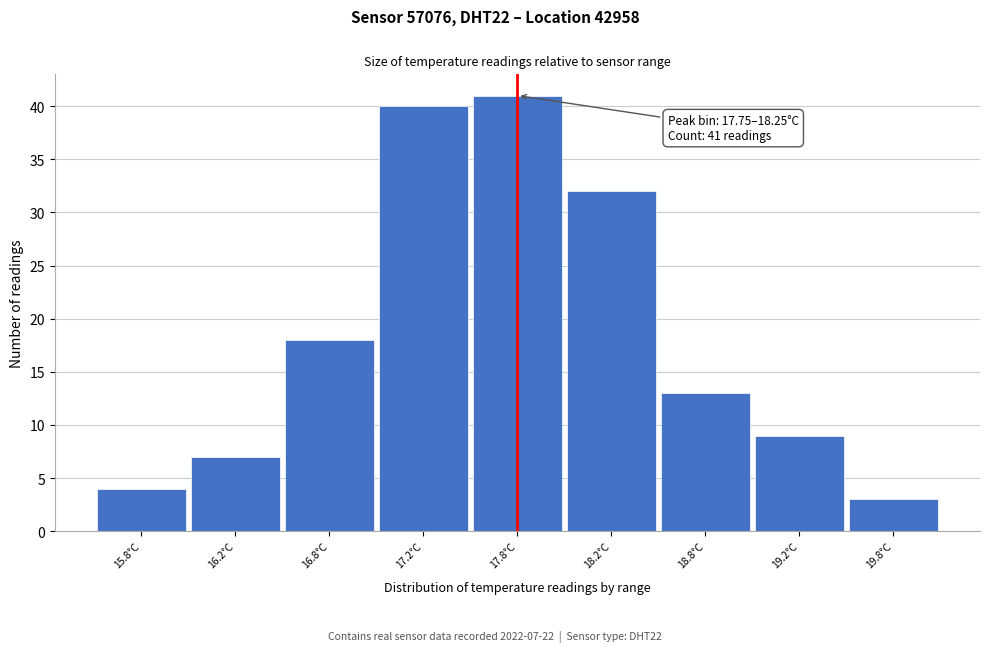

Reading left to right, extract all data points from this chart.

15.8°C=4	16.2°C=7	16.8°C=18	17.2°C=40	17.8°C=41	18.2°C=32	18.8°C=13	19.2°C=9	19.8°C=3